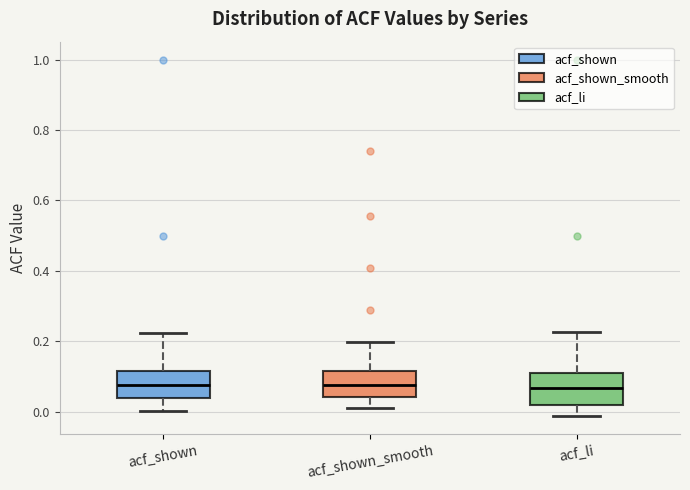

Where does the upper whisker of the box for acf_li end on the y-axis? The values are not printed on the chart, so give them approximately, as read against the axis.

0.22